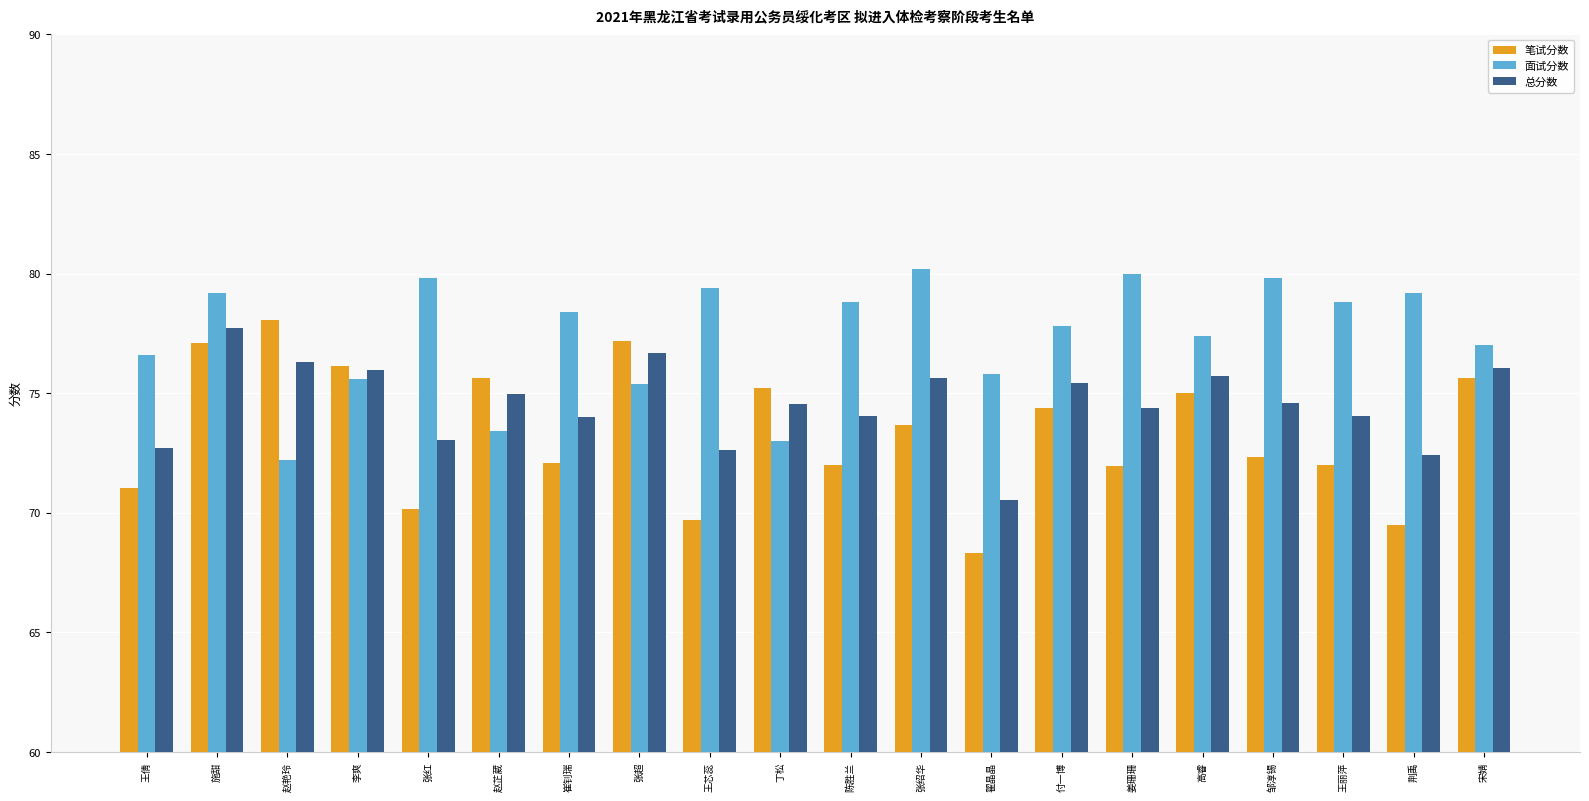

What is the spread (max minus min) of values at 陈胜兰?

6.8